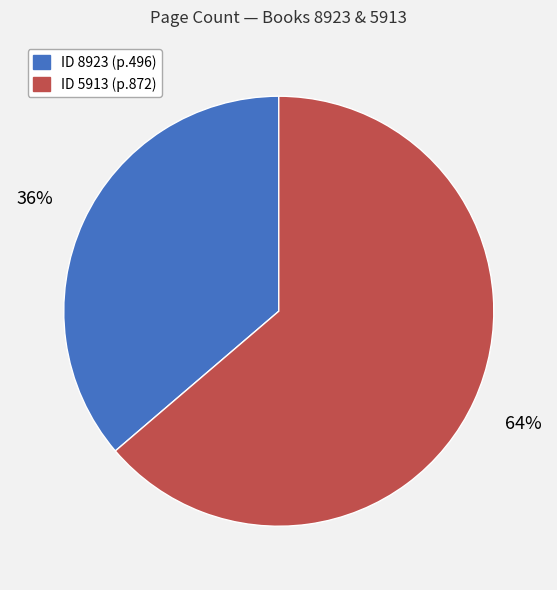

To the nearest percent, what is the average slice percentage?

50%